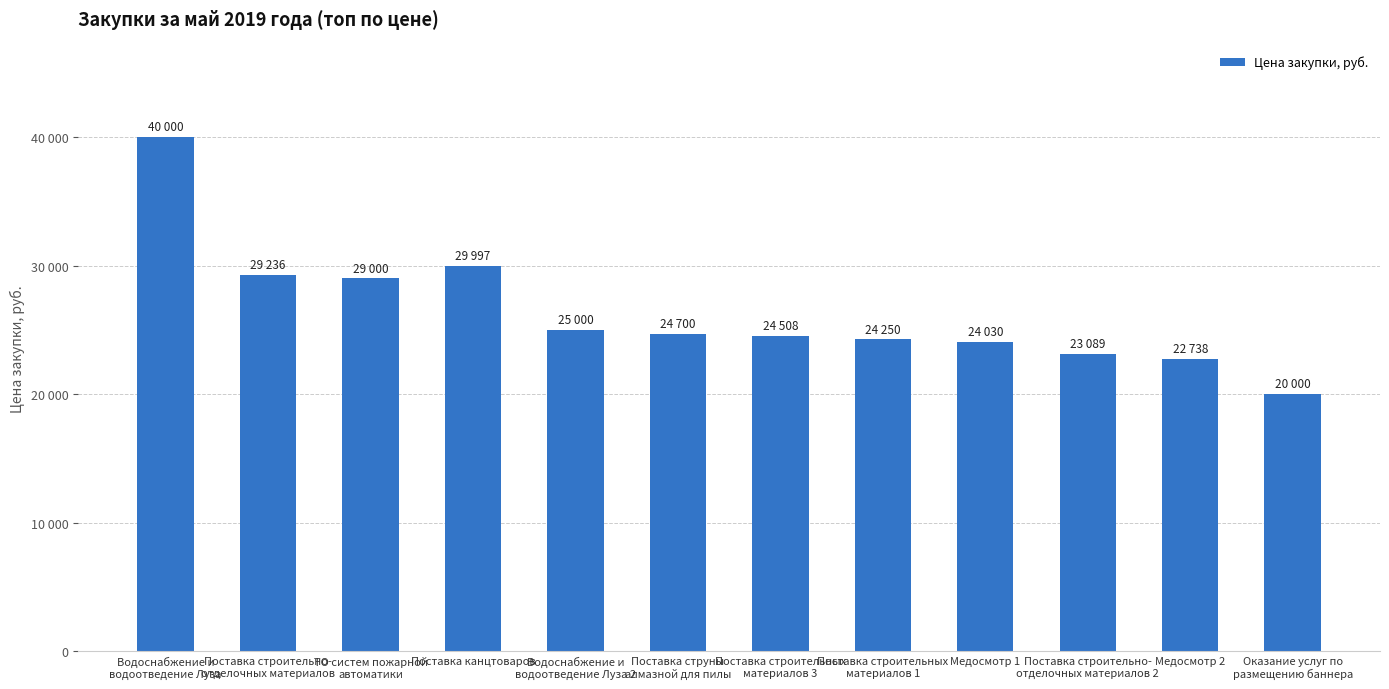

Are the bars horizontal?

No